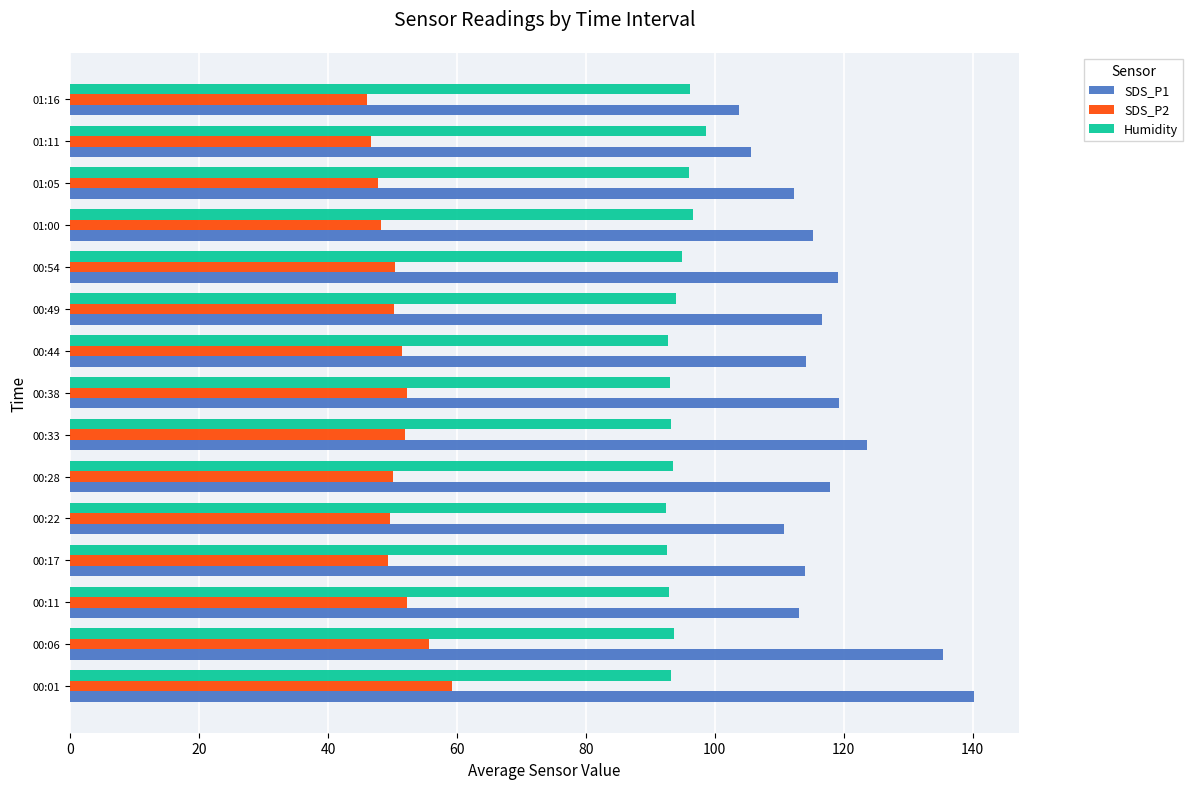

What is the minimum value for SDS_P1?

103.8